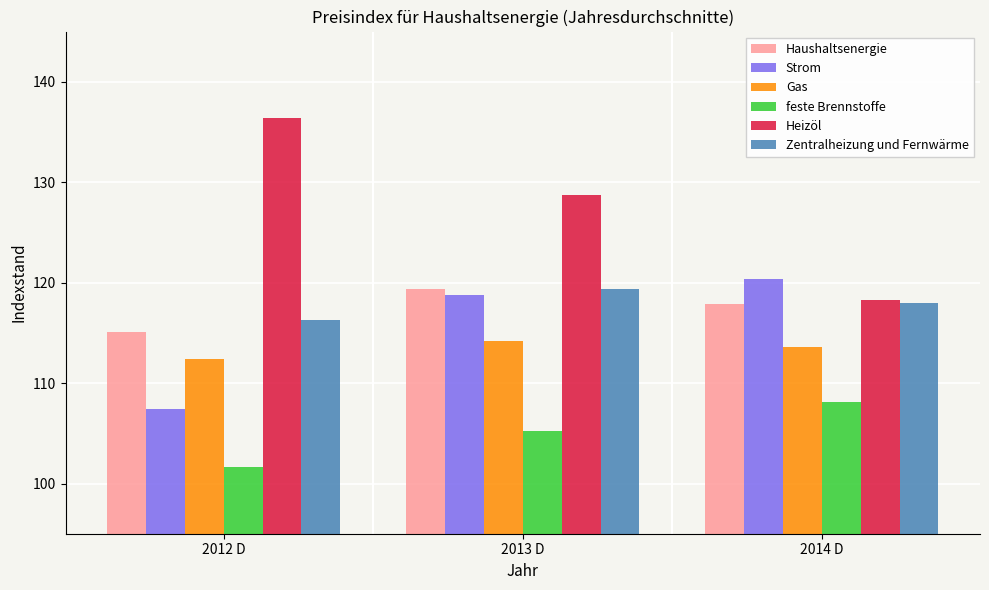

What is the label of the 3rd bar from the right?

2012 D